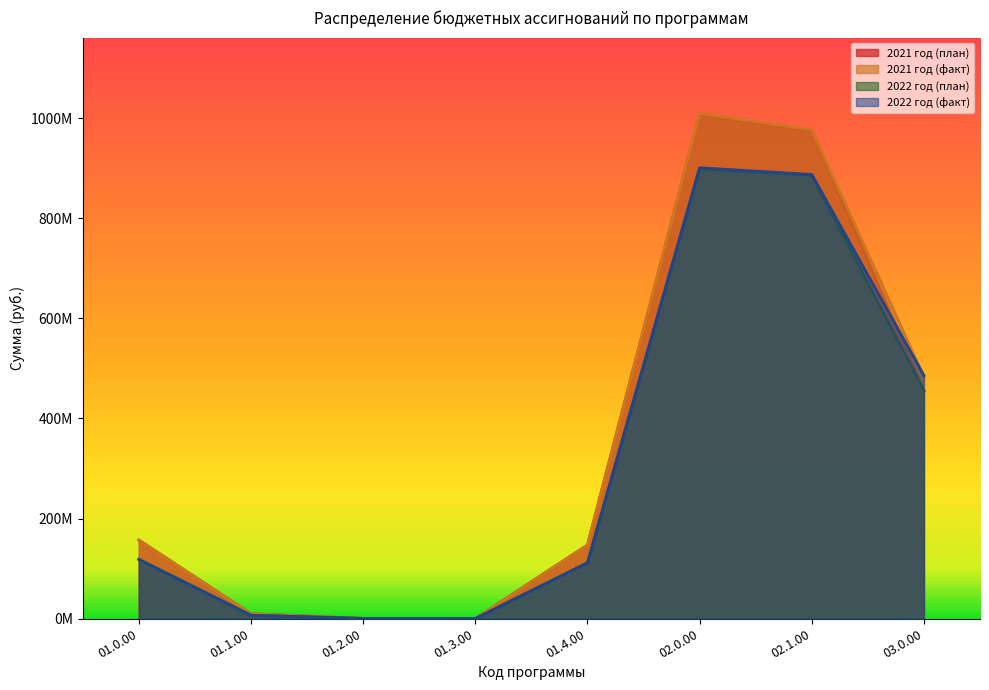

At which label does 2021 год (план) first exceed 157038099?

02.0.00